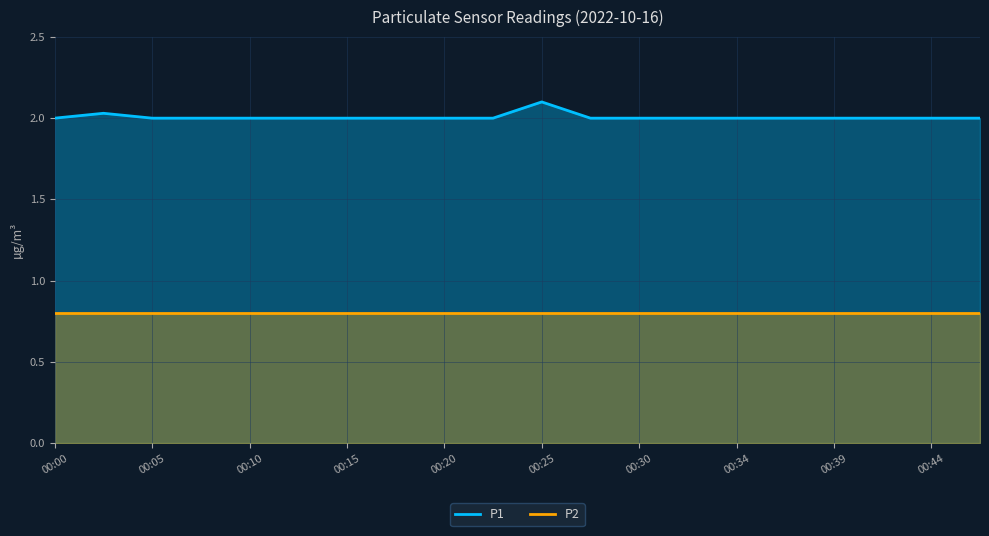

How many interior local peaks does the P1 series have?

2